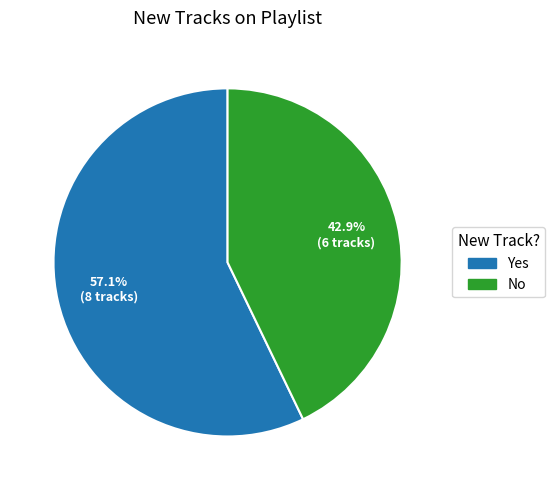

Count the number of slices in the pie.

2